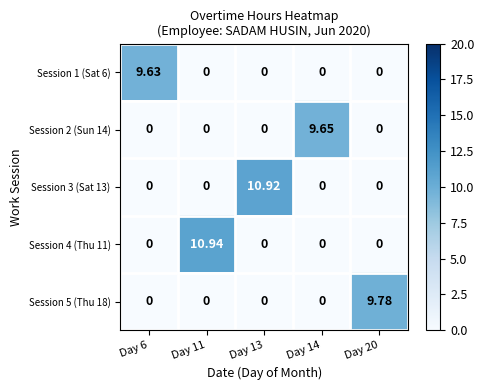

At how many categories does at least one series exceed 8?

5